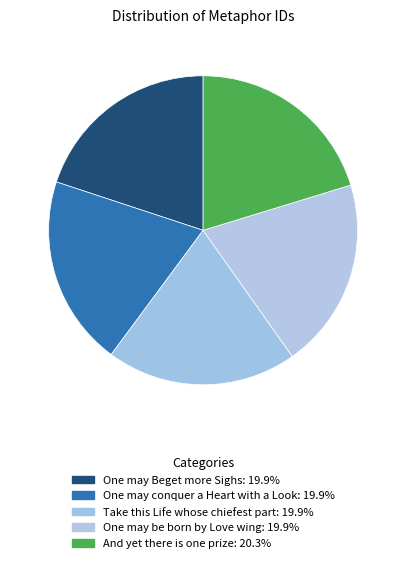

How many slices are in this pie chart?

5